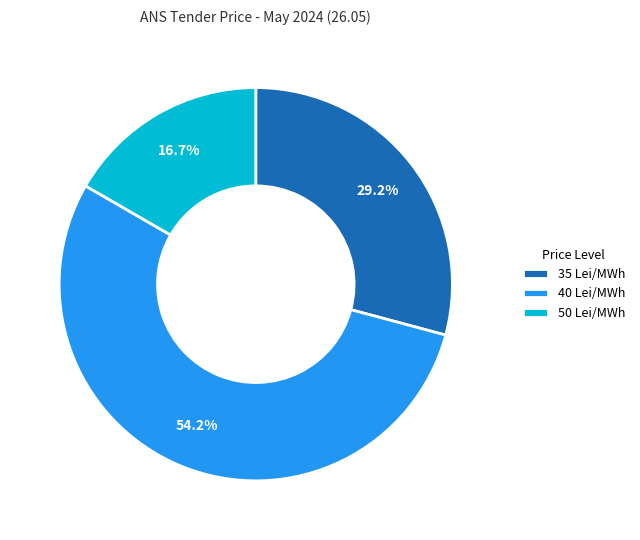

How much of the chart is everything except 50 Lei/MWh?

83.3%